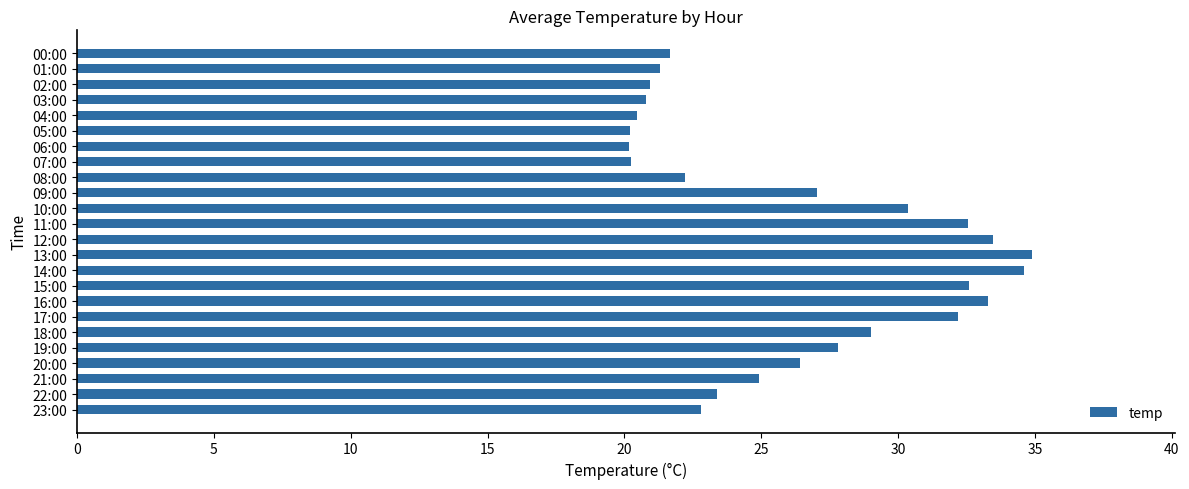

How many bars are there in total?

24